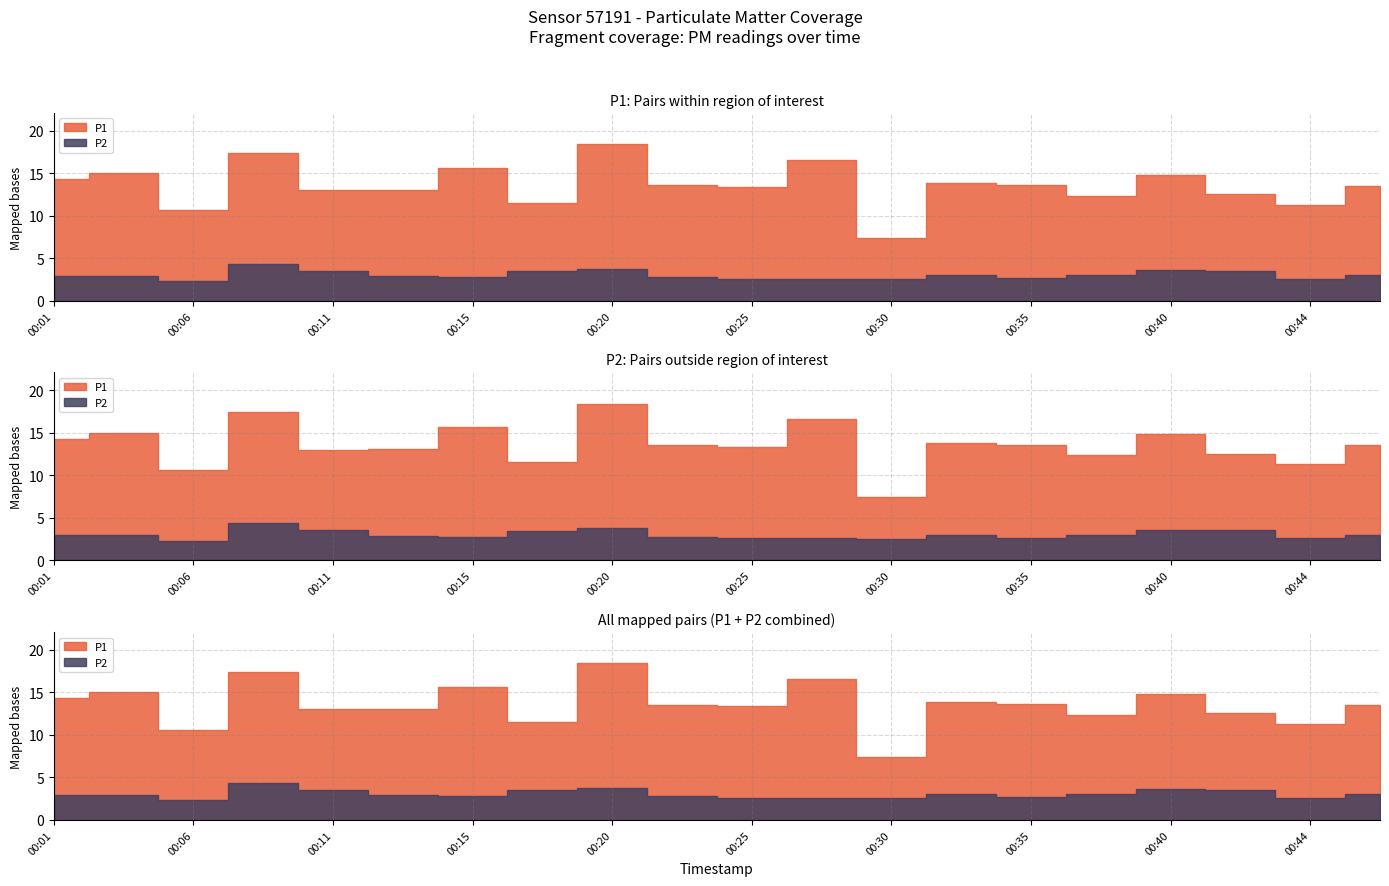

What is the total value across all series at 00:32?

16.9